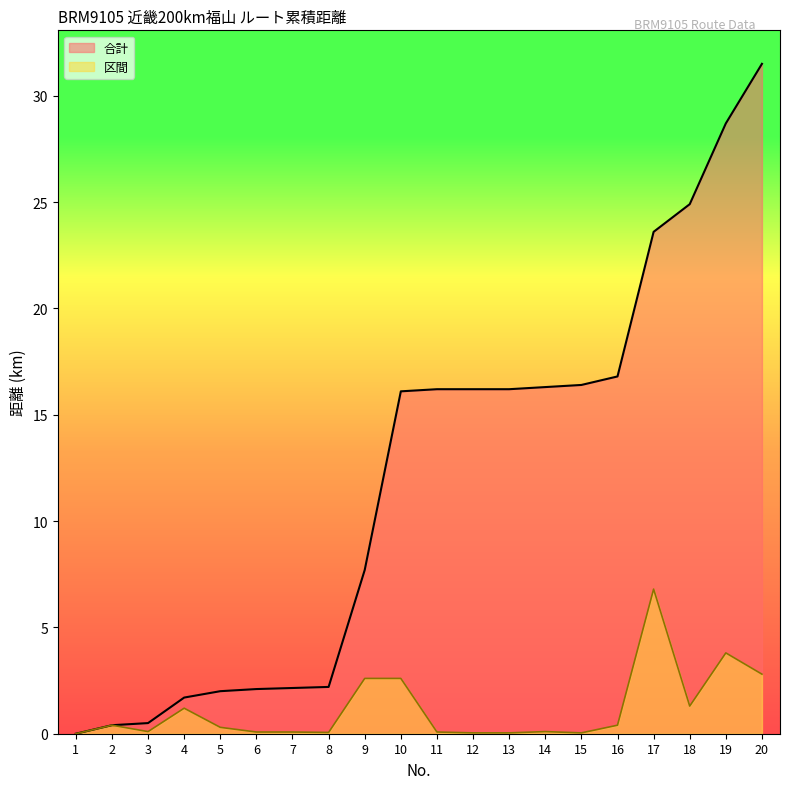

At which category does the chart reach its minimum across all series?

1